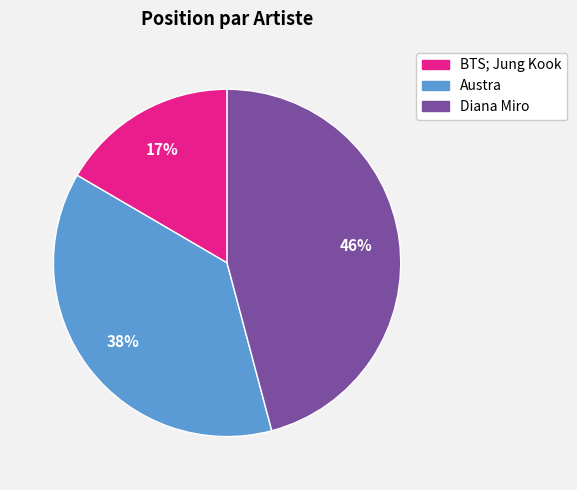

Is it true that Diana Miro is 39% of the pie?

False